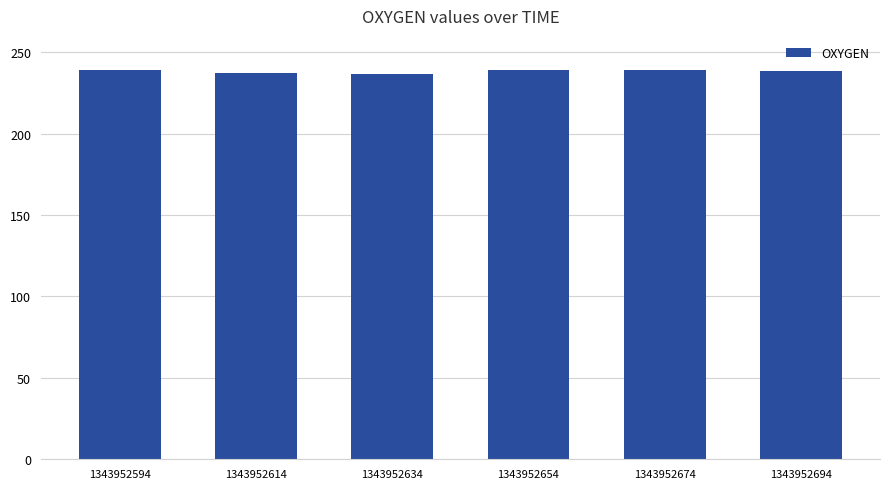

What is the ratio of the value at 1343952654 to the value at 1343952634?

1.0